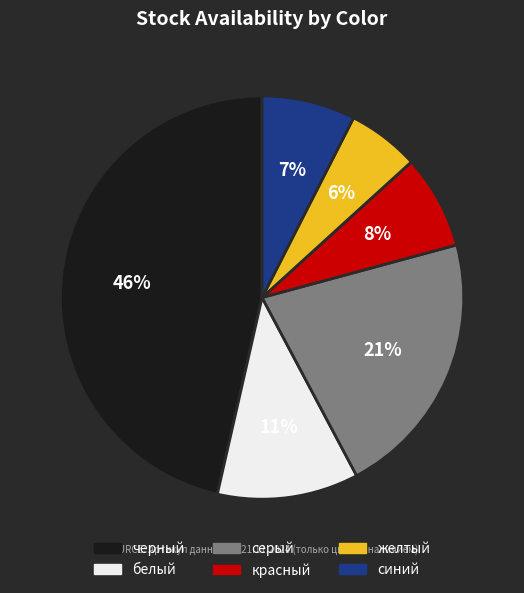

What is the smallest slice in the pie chart?

желтый